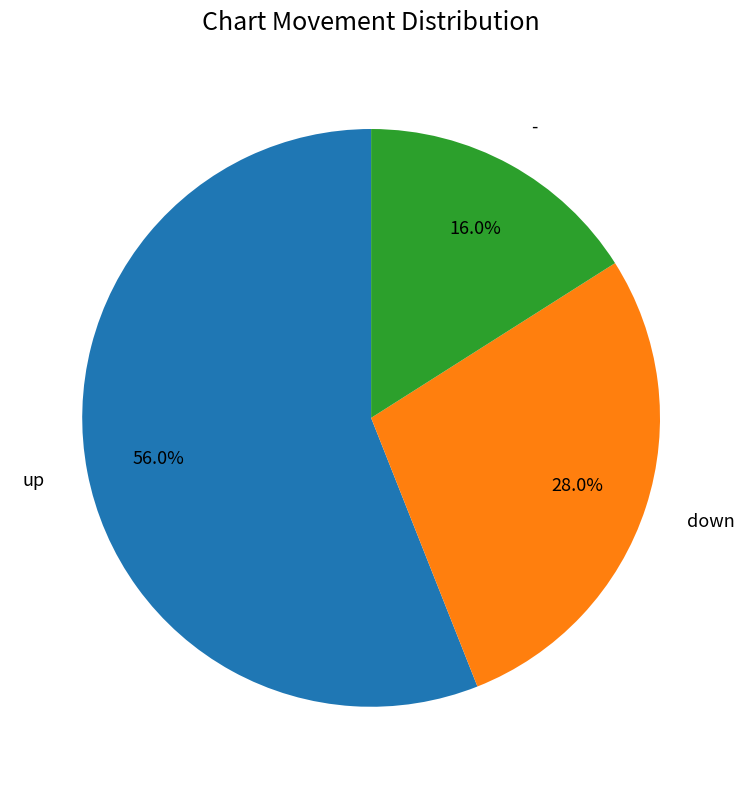

To the nearest percent, what is the average slice percentage?

33%